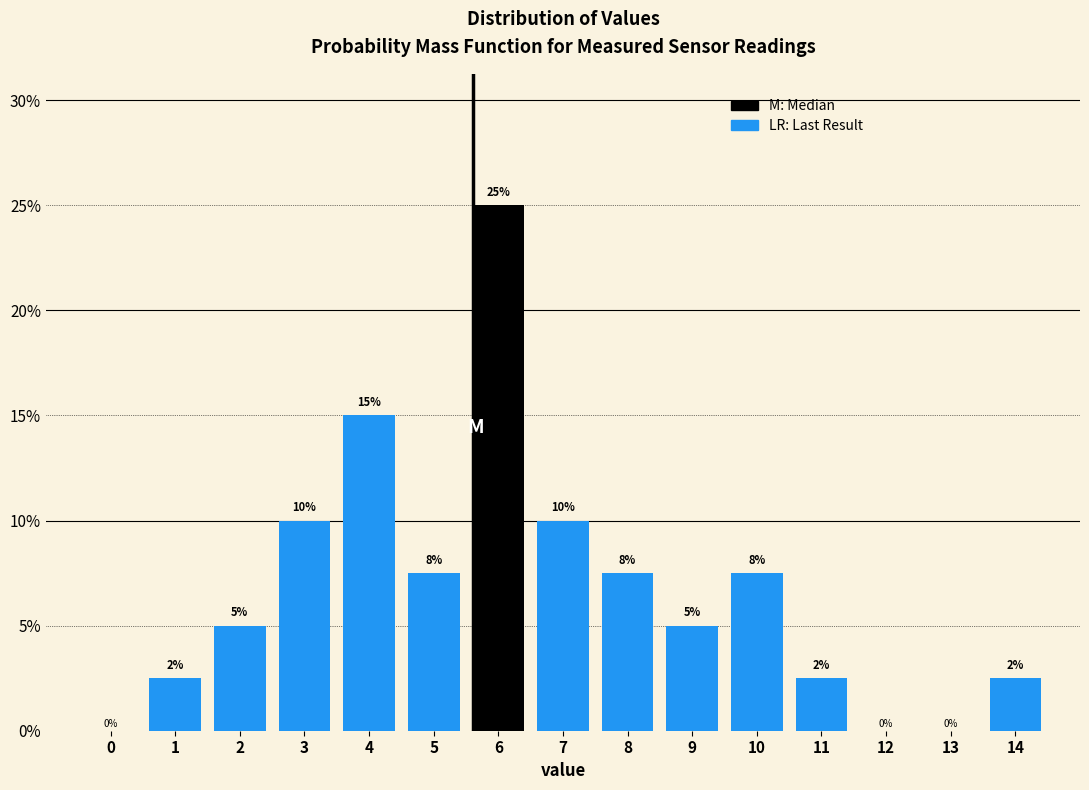

What is the change in value from 4 to 7?

-5.0